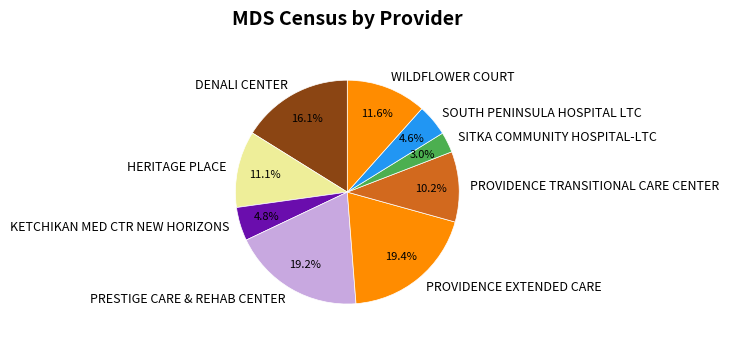

Count the number of slices in the pie.

9